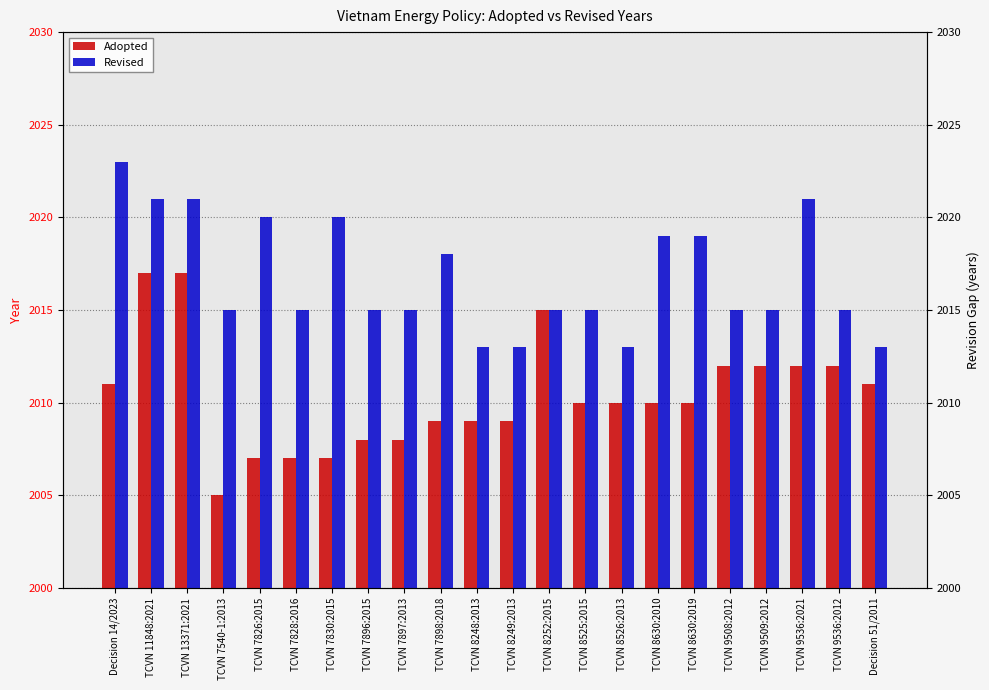

What is the sum of the Revised values at TCVN 8526:2013 and TCVN 9509:2012?

4028